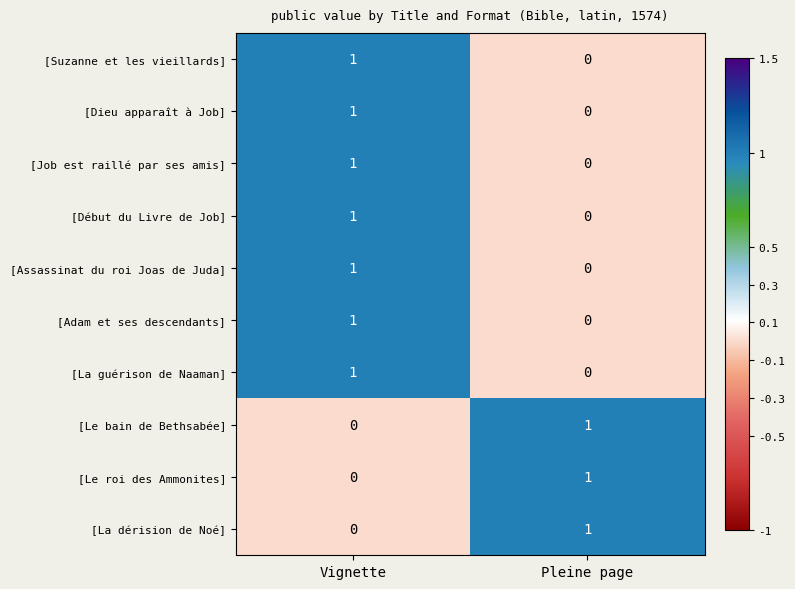

The value of [La guérison de Naaman] at Vignette is 1. True or false?

True